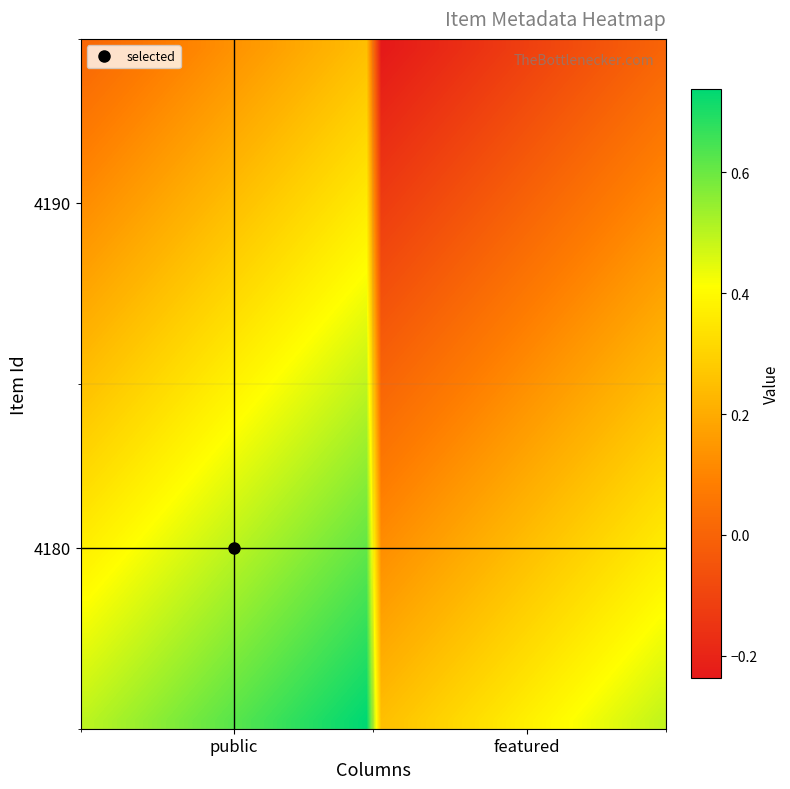

How many categories are shown in the chart?

40